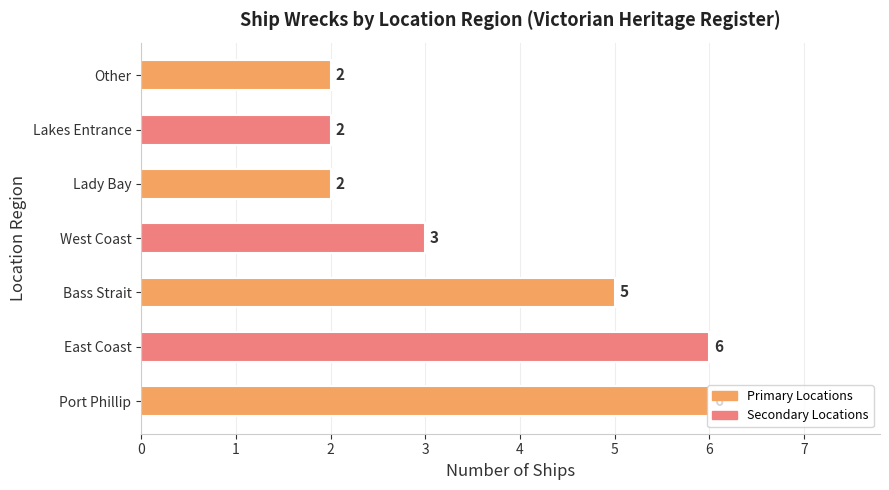

The chart shows a value of 2 at Lakes Entrance. True or false?

True